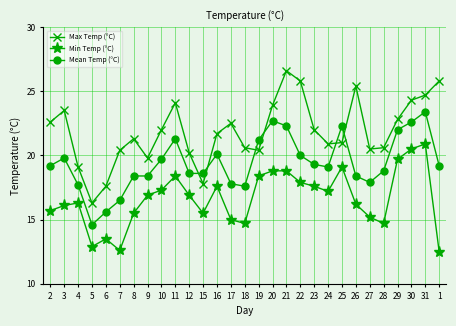

Reading left to right, what are all the values shown in this chart?

Max Temp (°C): 2=22.6	3=23.5	4=19.1	5=16.3	6=17.6	7=20.4	8=21.3	9=19.8	10=22.0	11=24.1	12=20.2	15=17.8	16=21.7	17=22.5	18=20.6	19=20.4	20=23.9	21=26.6	22=25.8	23=22.0	24=20.9	25=21.0	26=25.4	27=20.5	28=20.6	29=22.8	30=24.3	31=24.7	1=25.8
Min Temp (°C): 2=15.7	3=16.1	4=16.3	5=12.9	6=13.5	7=12.6	8=15.5	9=16.9	10=17.3	11=18.4	12=16.9	15=15.5	16=17.6	17=15.0	18=14.7	19=18.4	20=18.8	21=18.8	22=17.9	23=17.6	24=17.2	25=19.1	26=16.2	27=15.2	28=14.7	29=19.7	30=20.5	31=20.9	1=12.5
Mean Temp (°C): 2=19.2	3=19.8	4=17.7	5=14.6	6=15.6	7=16.5	8=18.4	9=18.4	10=19.7	11=21.3	12=18.6	15=18.6	16=20.1	17=17.8	18=17.6	19=21.2	20=22.7	21=22.3	22=20.0	23=19.3	24=19.1	25=22.3	26=18.4	27=17.9	28=18.8	29=22.0	30=22.6	31=23.4	1=19.2